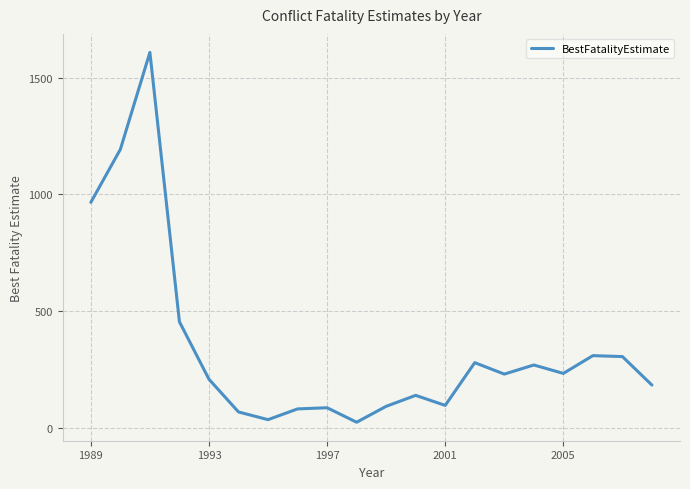

What is the maximum value shown in the chart?

1608